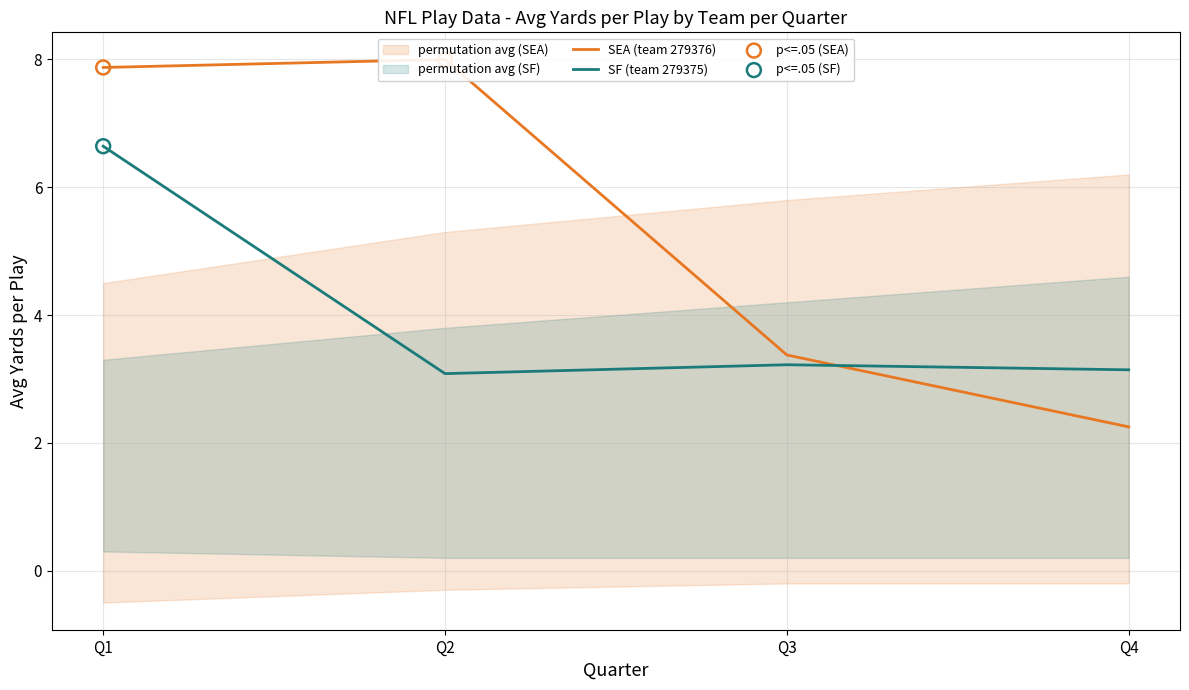

Which has a higher value, Q3 or Q2?

Q2